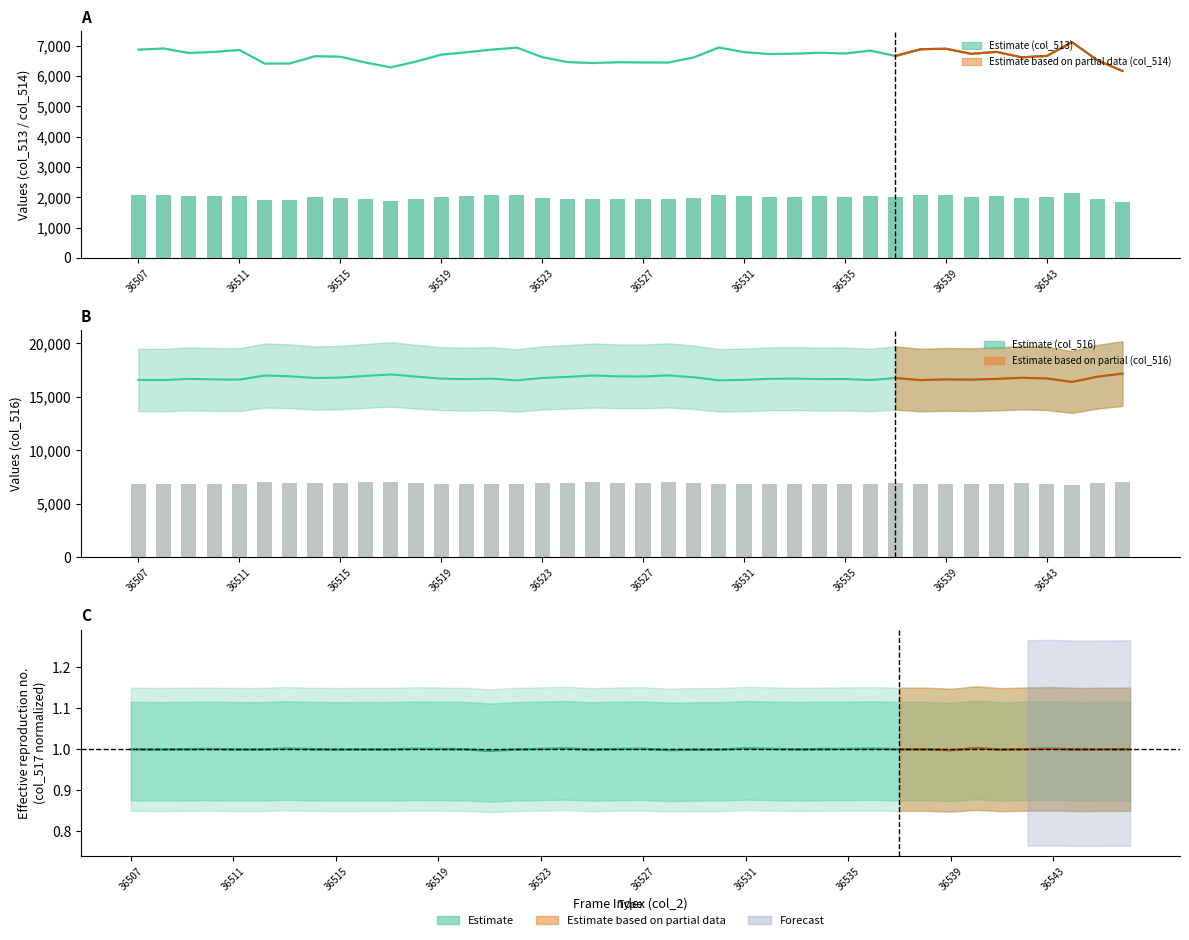

At which category is the sum across all series the highest?

14